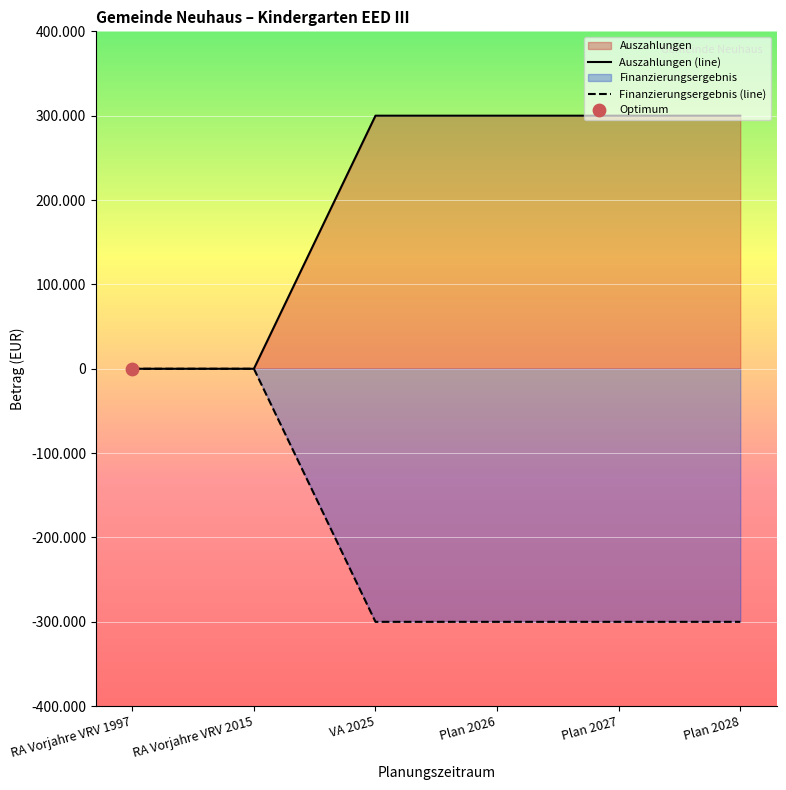

At which category is the sum across all series the highest?

RA Vorjahre VRV 1997